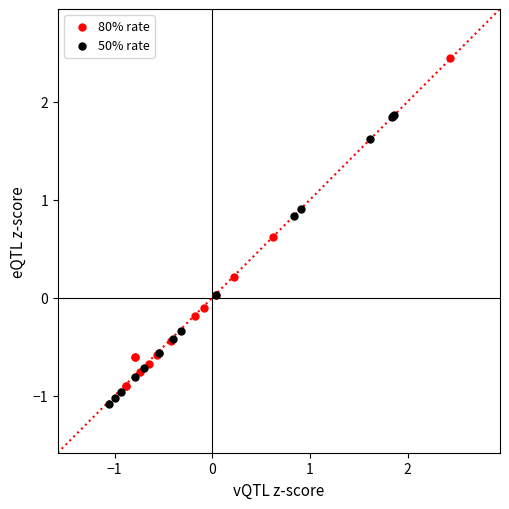

Which series contains the highest Y value?

80% rate